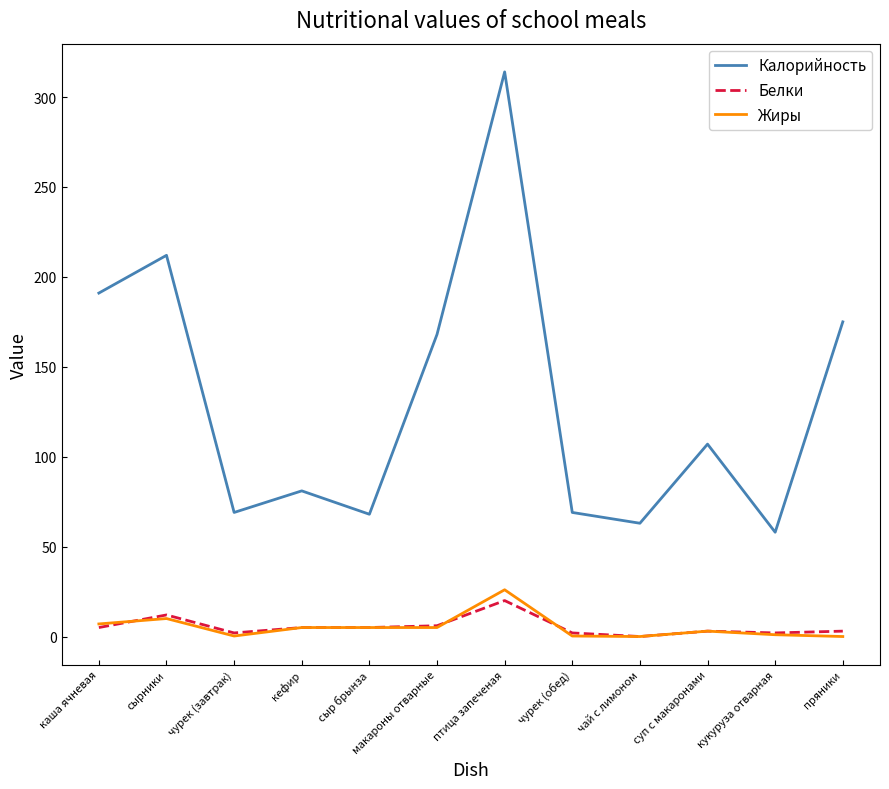

What is the difference between the maximum and second lowest values in the Калорийность series?

251.0